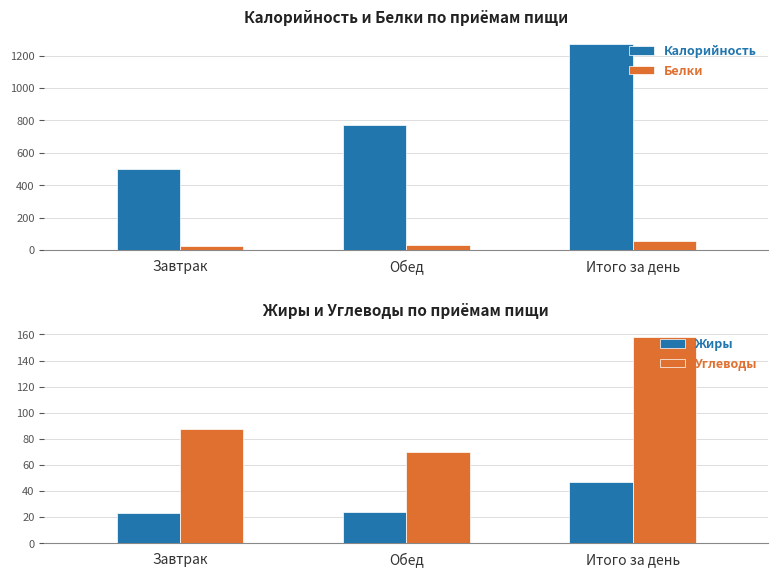

What is the difference between the highest and lowest values at Обед?

749.2